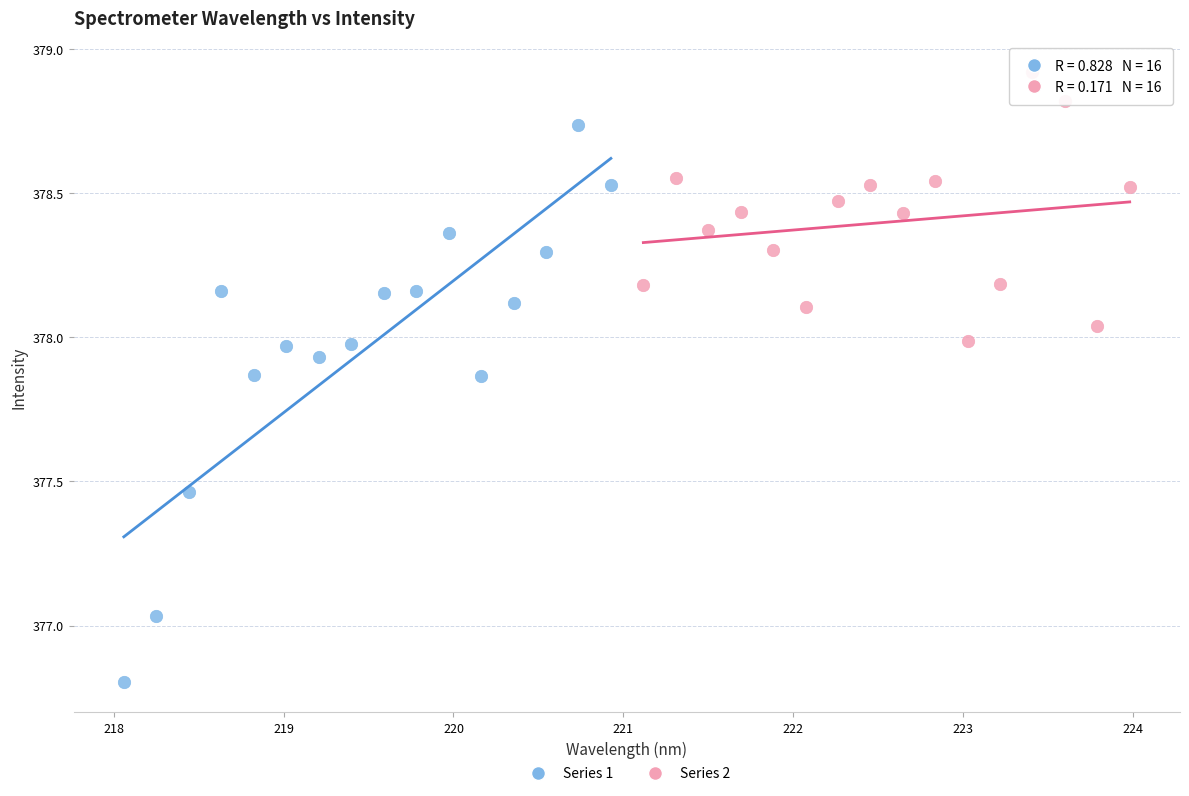

Which series contains the highest Y value?

Series 2